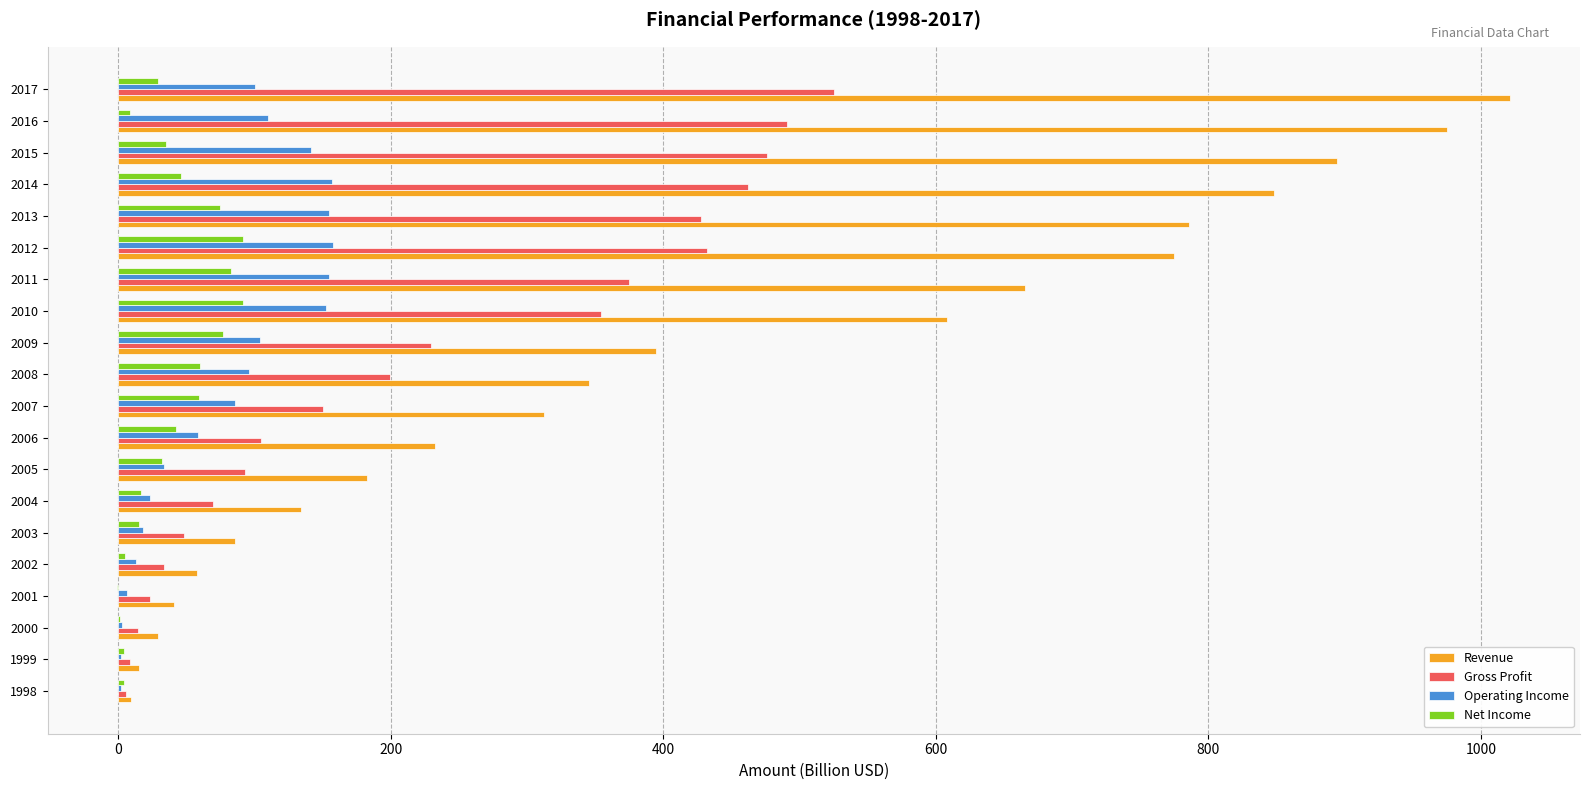

What is the sum of all Operating Income values?

1570.8